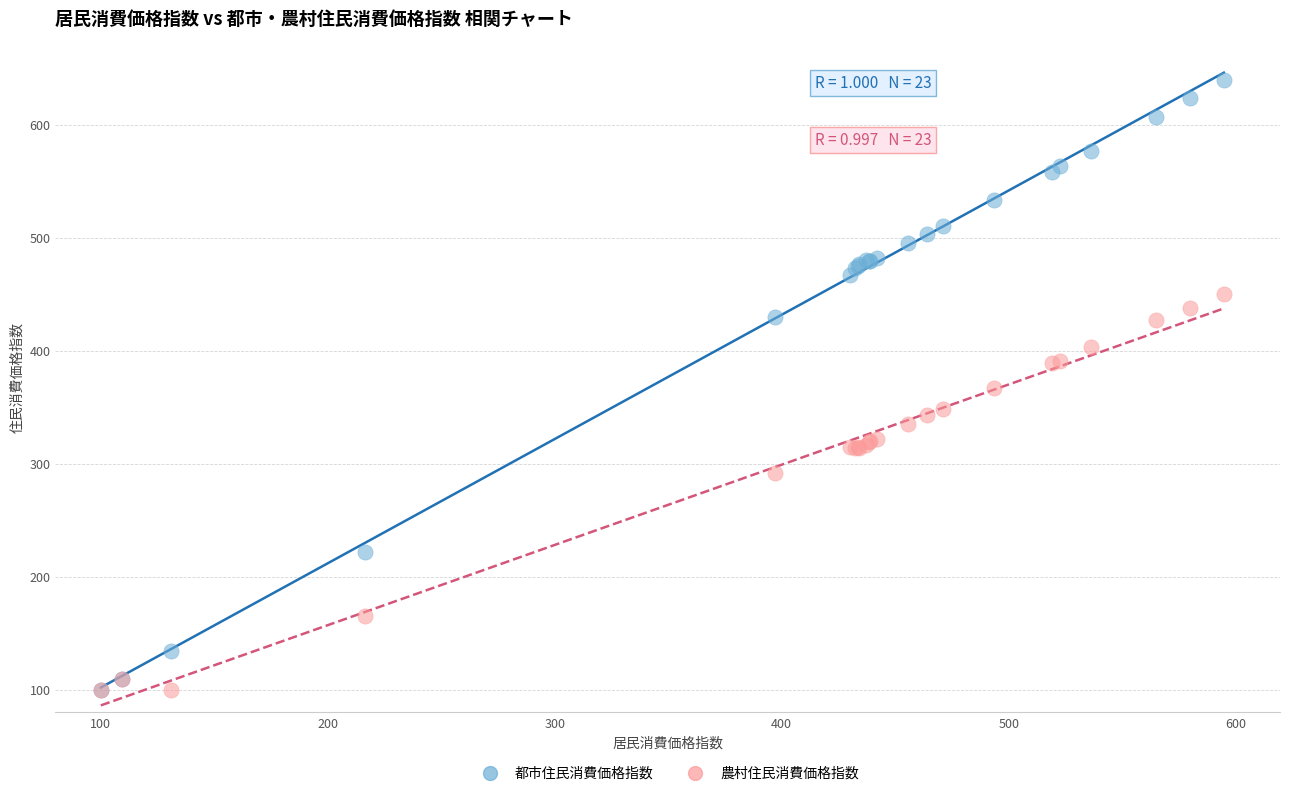

In the 農村住民消費価格指数 series, what Y value is closest to 274?

291.4